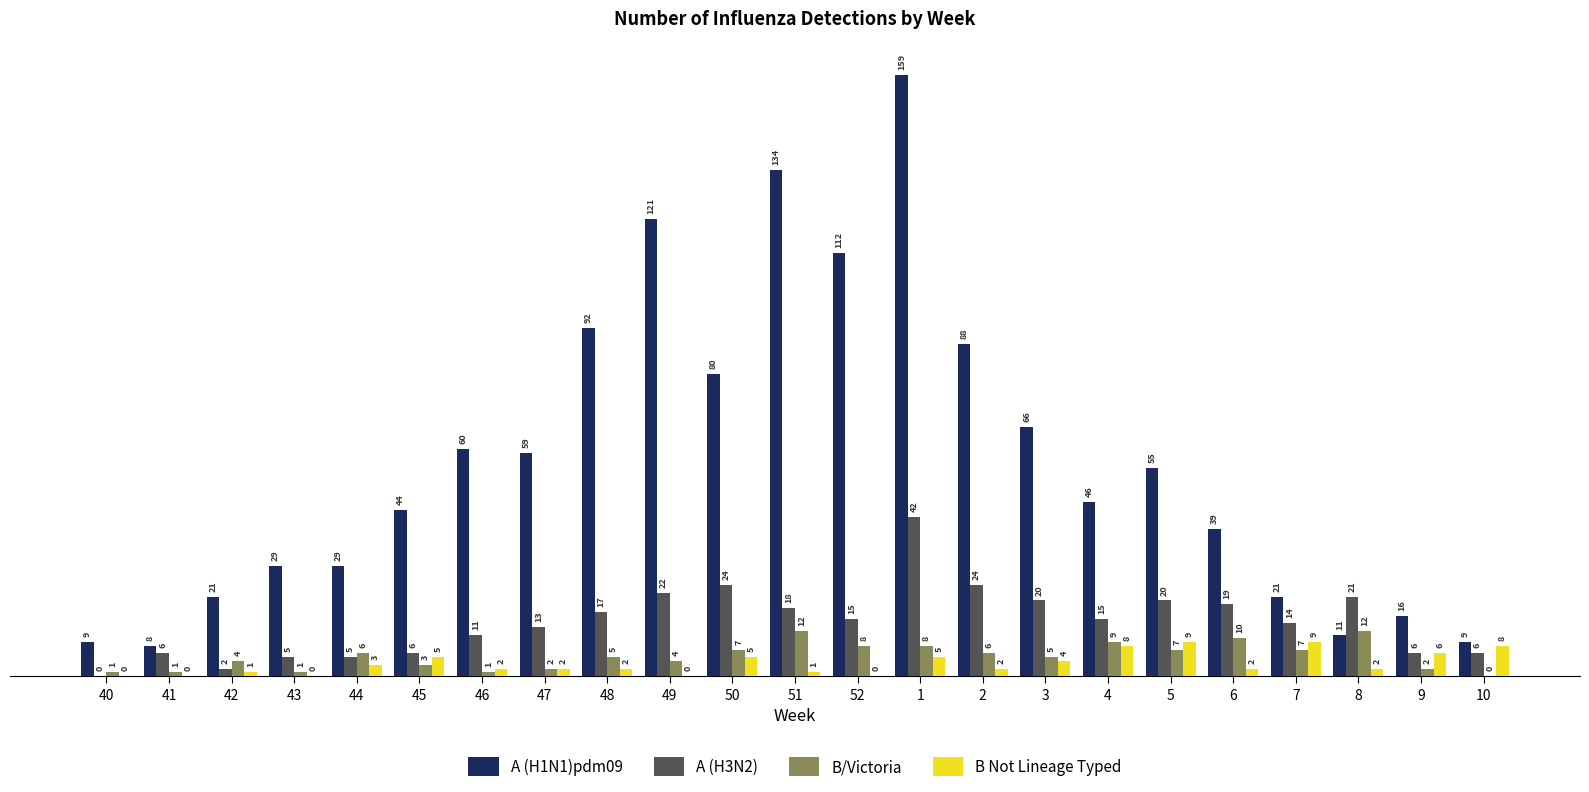

Which series changed the most between 40 and 1?

A (H1N1)pdm09